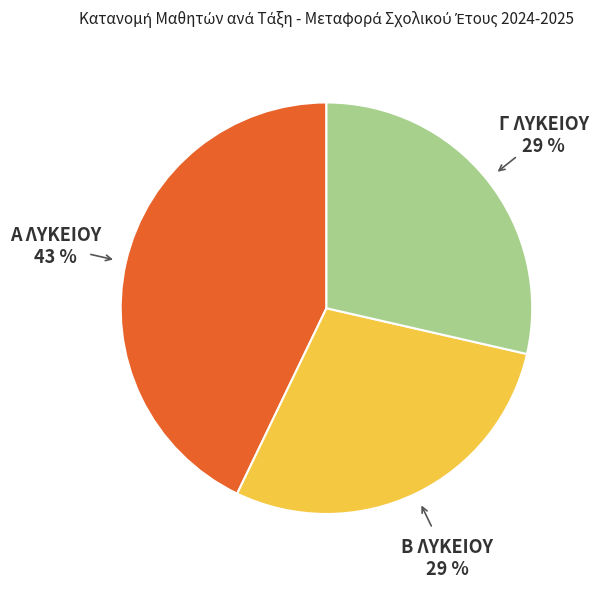

Combined, do Γ ΛΥΚΕΙΟΥ and Β ΛΥΚΕΙΟΥ account for over 50%?

Yes